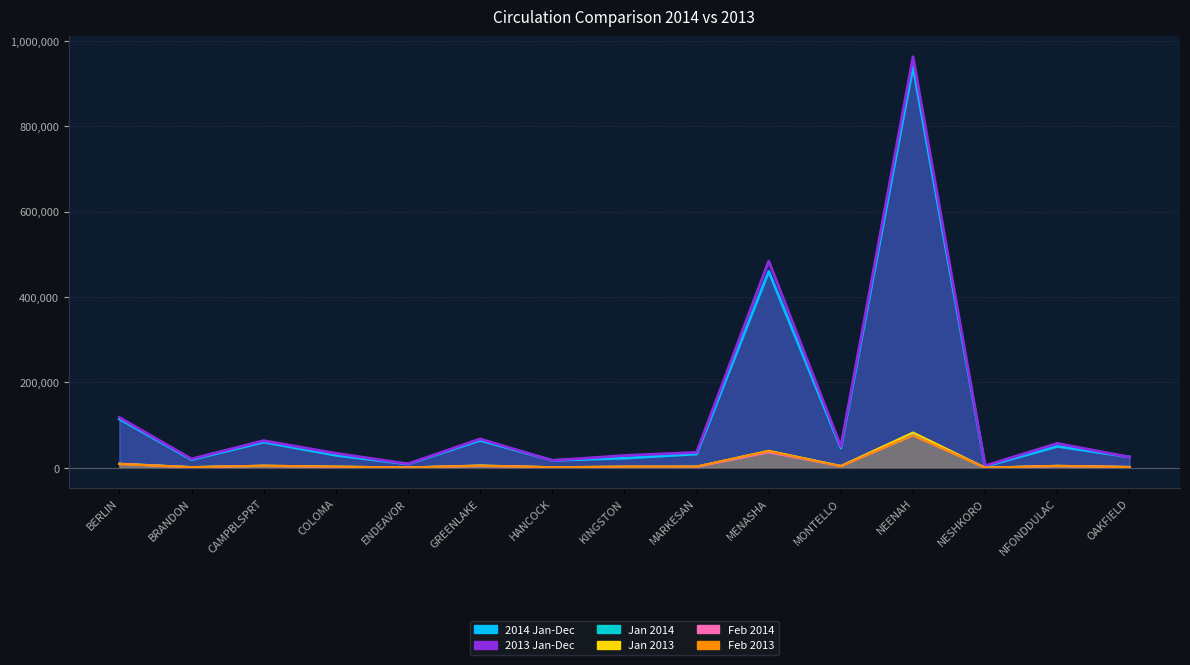

What is the difference between the maximum and minimum values in the Feb 2014 series?

75882